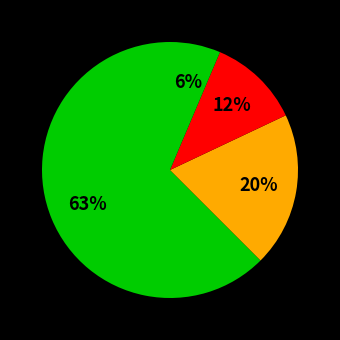

Is there any slice that represents more than half of the pie?

Yes